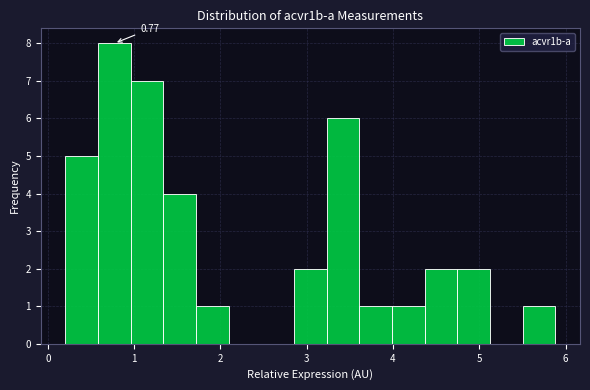

Read against the x-axis, roughly where is the centre of the tallest bar?

0.8